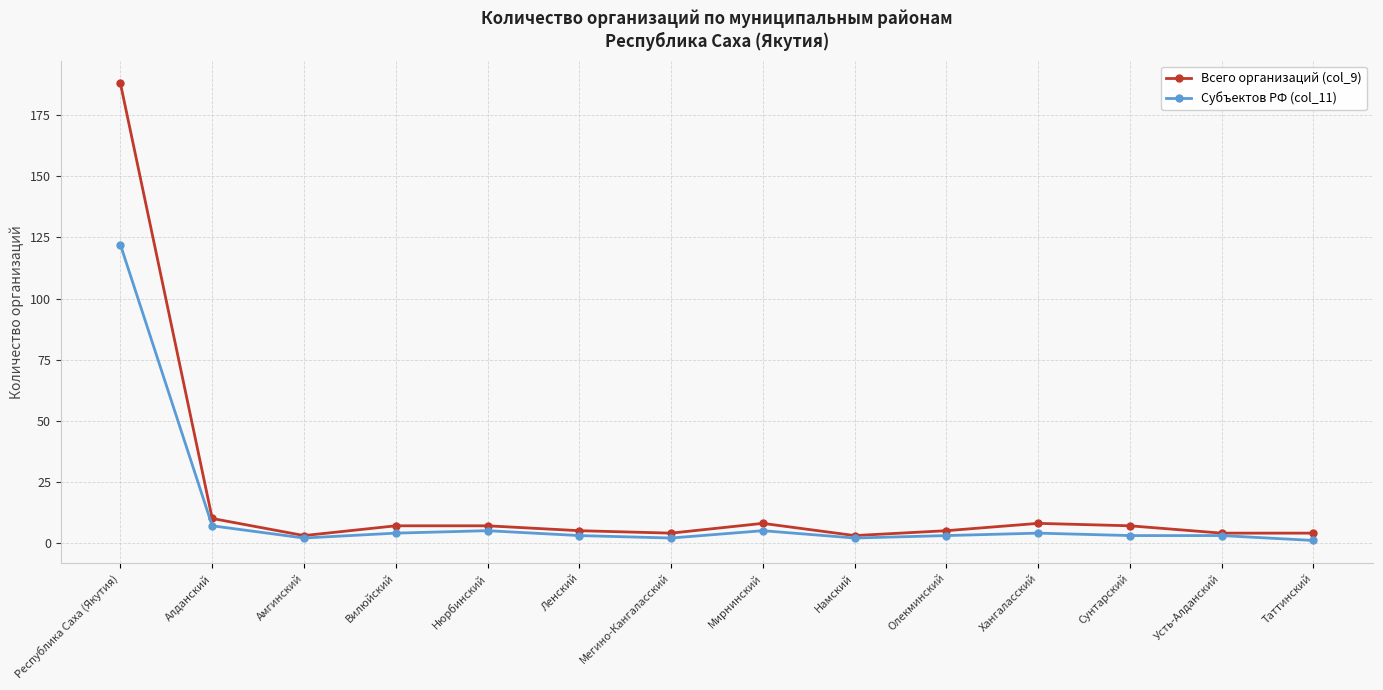

Is the value of Всего организаций (col_9) at Алданский greater than the value of Субъектов РФ (col_11) at Мегино-Кангаласский?

Yes